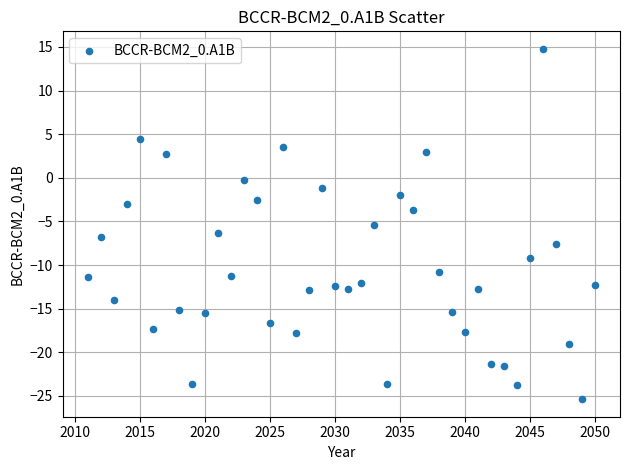

What is the range of Y values (max minus min)?

40.2